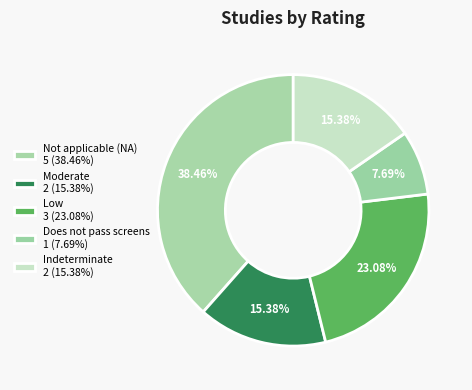

Approximately how many times larger is the value at Not applicable (NA) compared to Low?

1.7